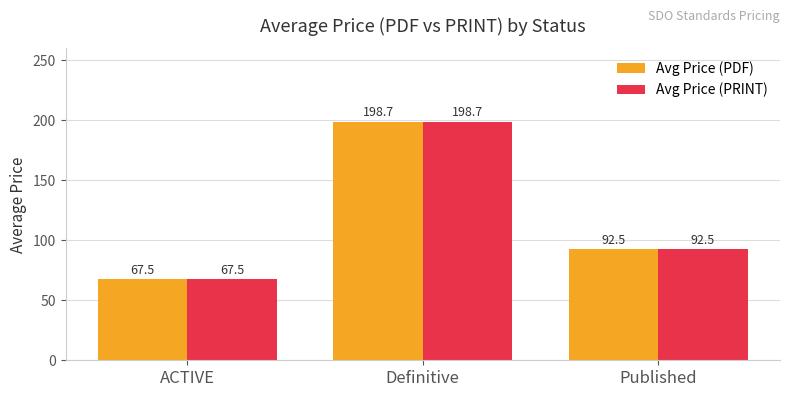

The Avg Price (PRINT) series shows 127.7 at Definitive. True or false?

False